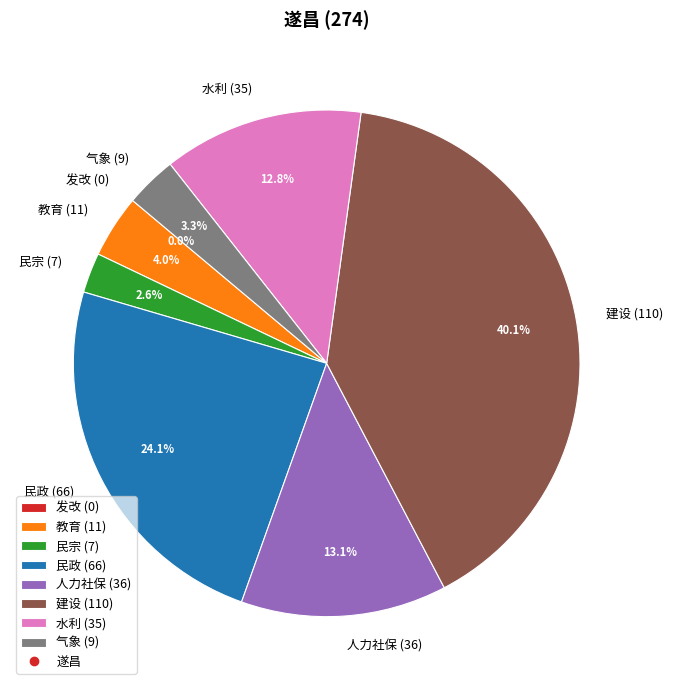

Count the number of slices in the pie.

8